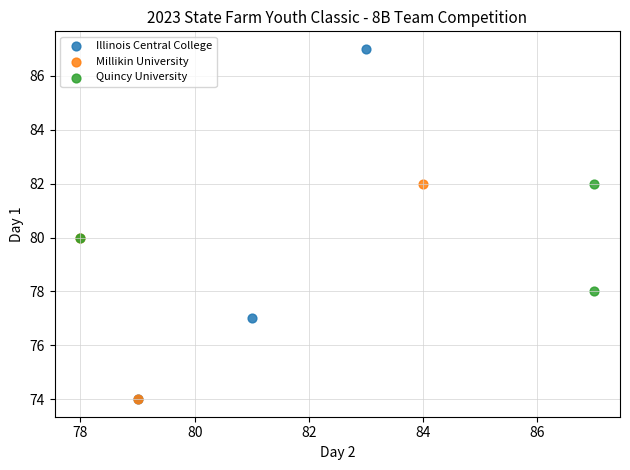

Which series reaches the maximum Y coordinate?

Illinois Central College